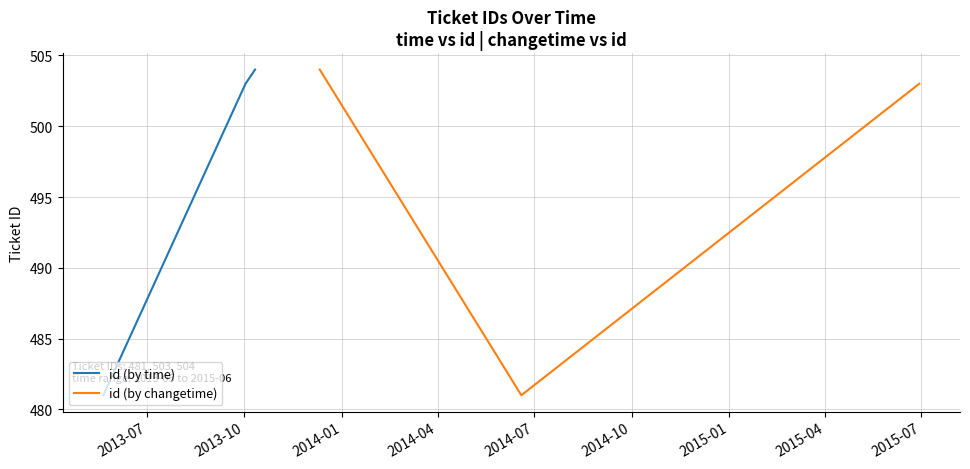

What is the minimum value for id (by time)?

481